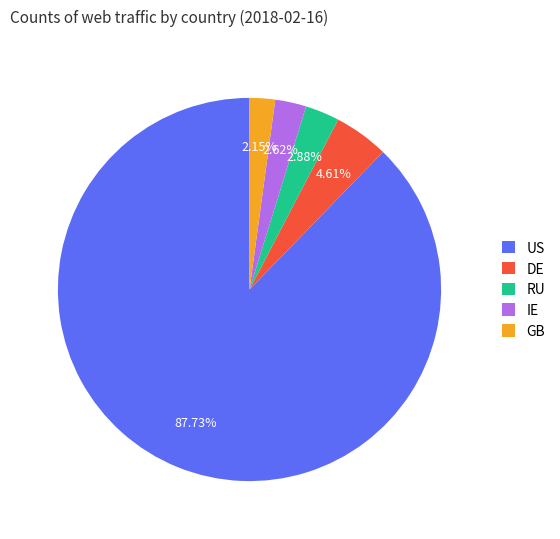

To the nearest percent, what percentage of the pie is GB?

2%